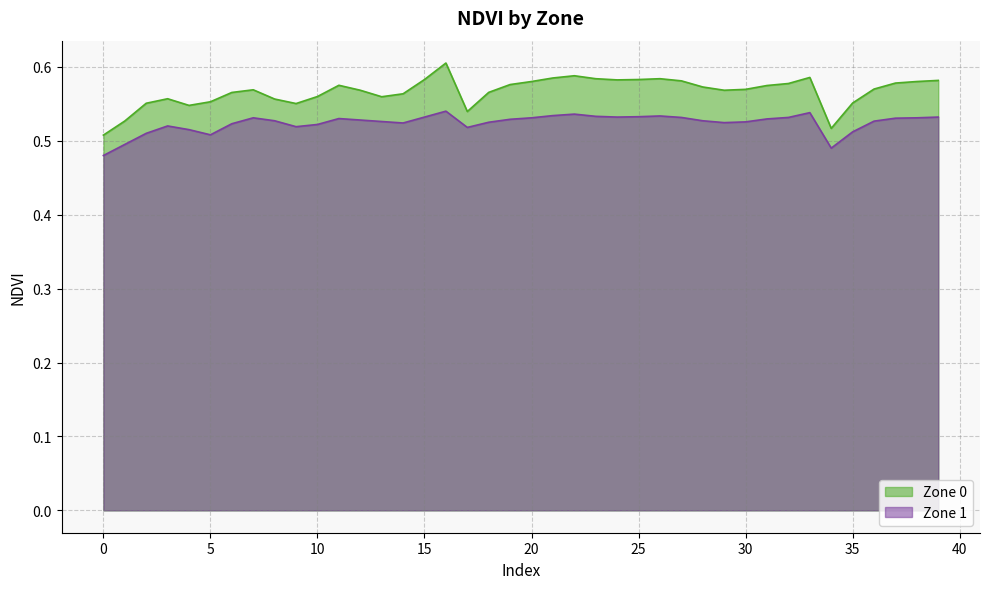

Count the number of categories in the chart.

40